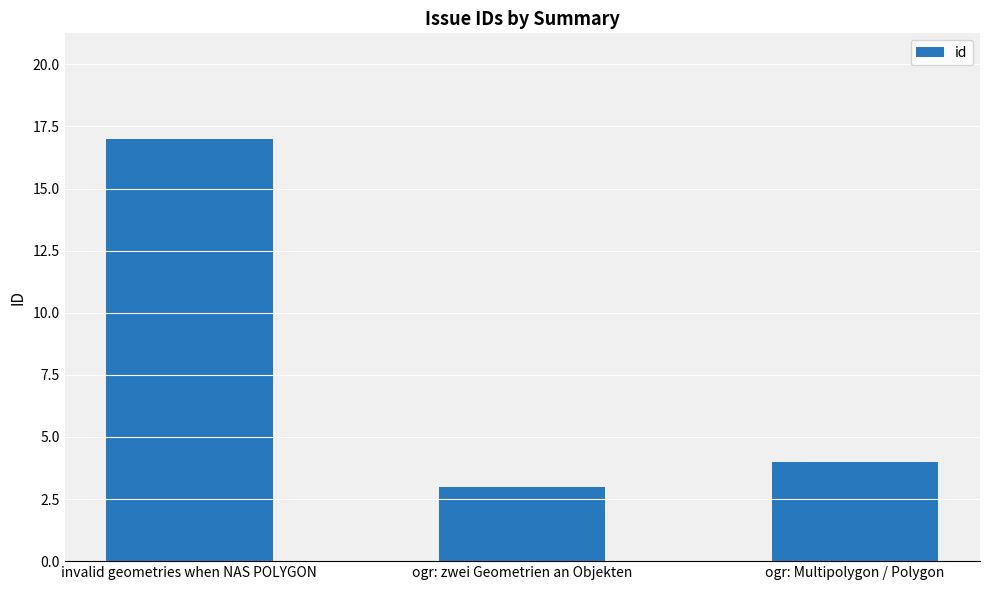

Which label corresponds to the largest value in the chart?

invalid geometries when NAS POLYGON